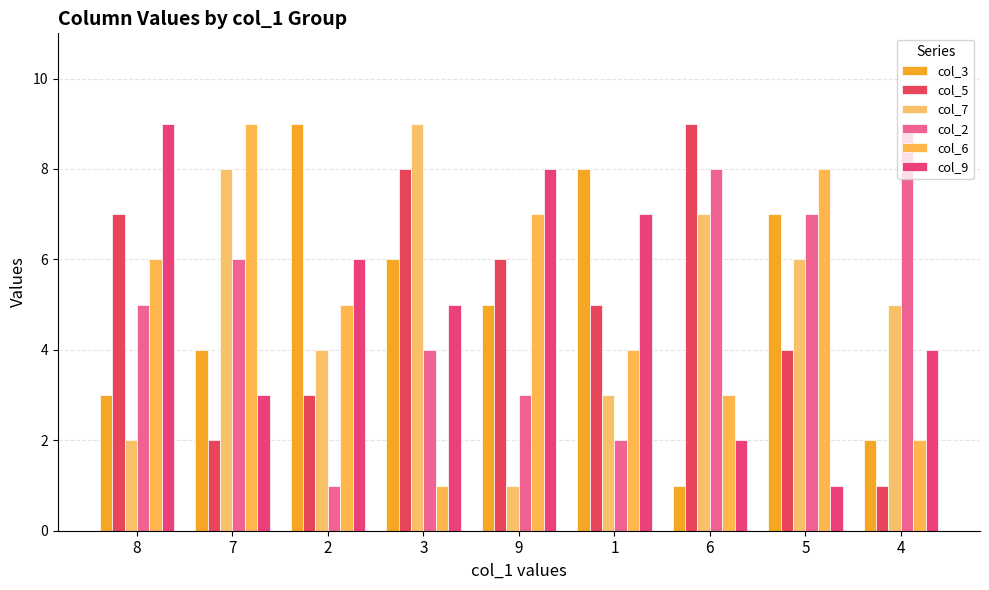

Is it true that col_5 equals 16 at 6?

False